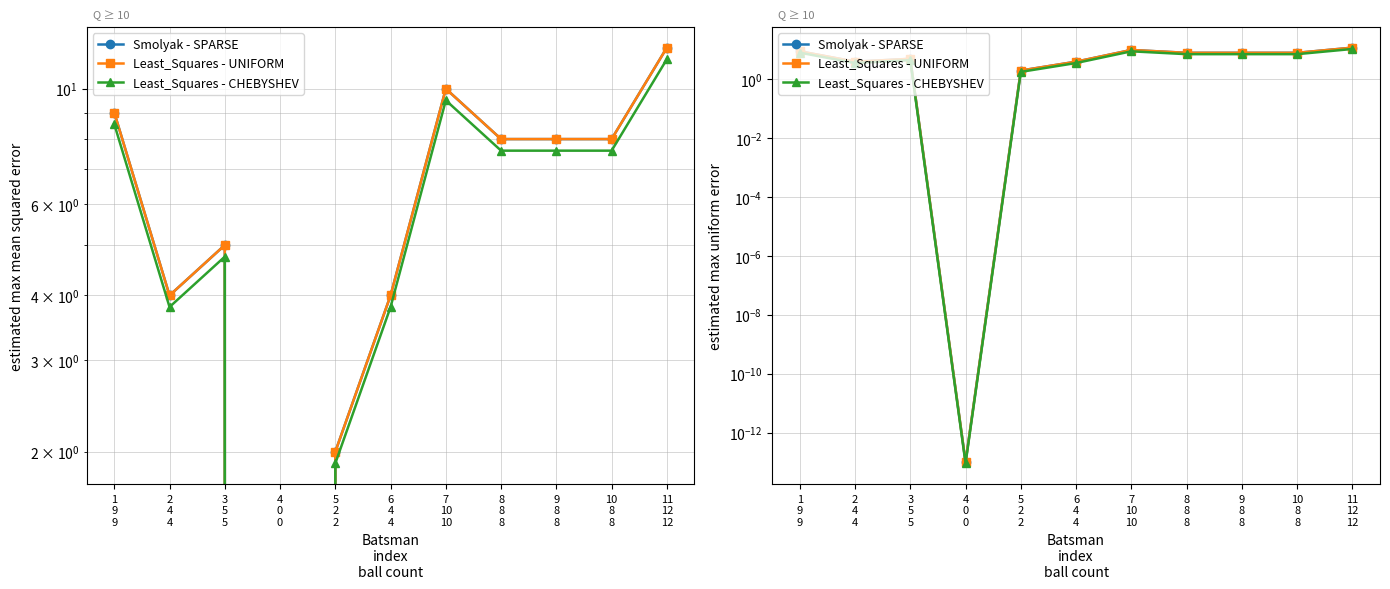

The Least_Squares - CHEBYSHEV series shows 12.0 at 7
10
10. True or false?

False